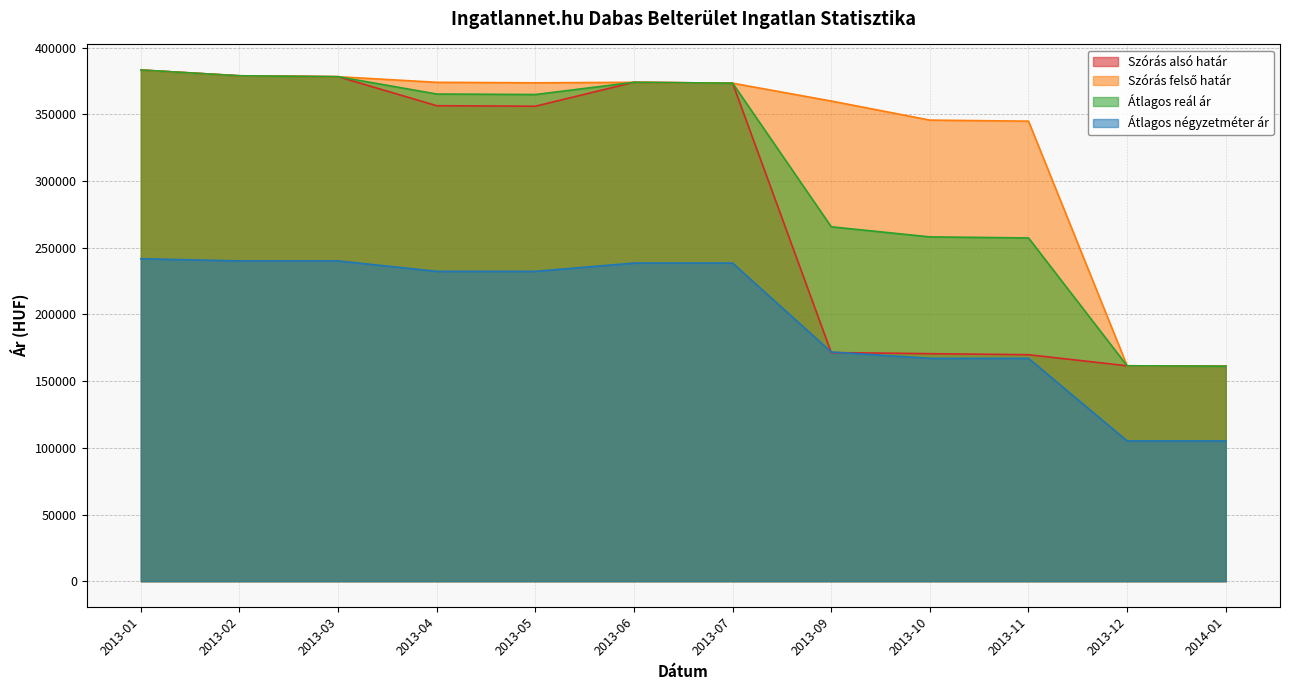

True or false: Szórás alsó határ and Átlagos négyzetméter ár cross at least once.

True